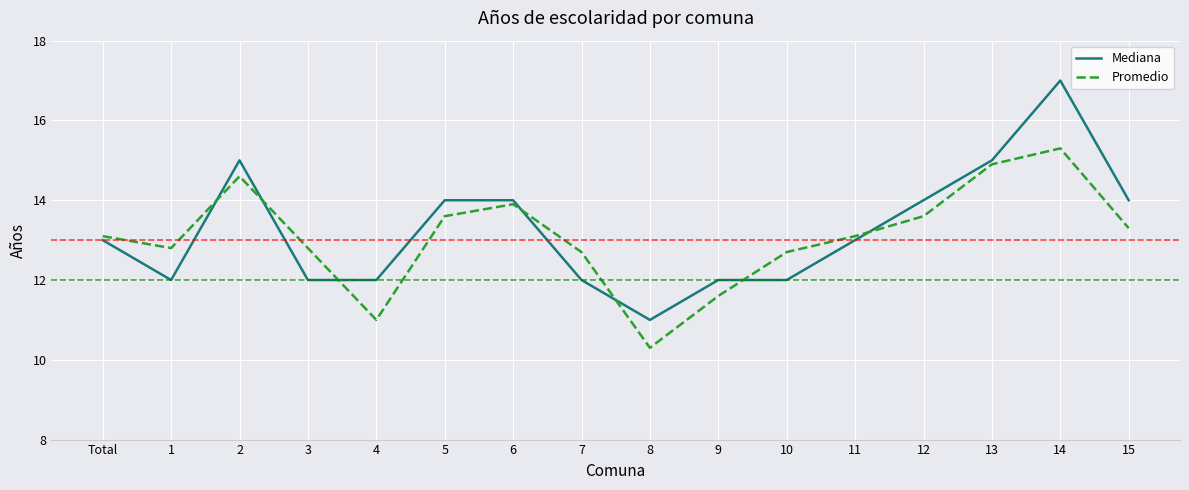

List the series in order of their peak value, lowest first.

Promedio, Mediana